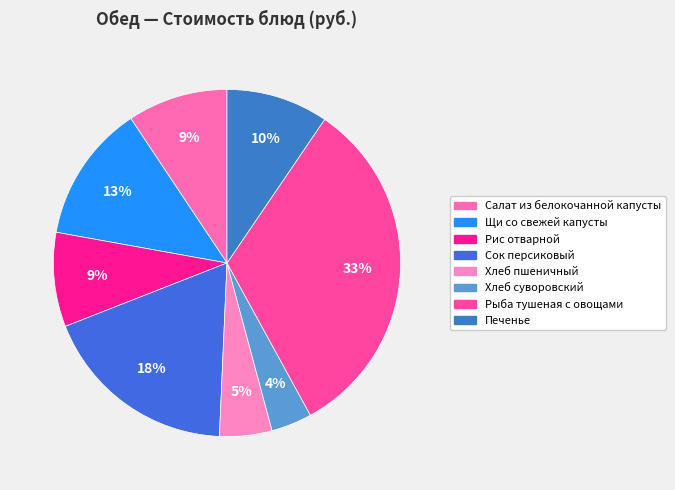

How many slices are in this pie chart?

8